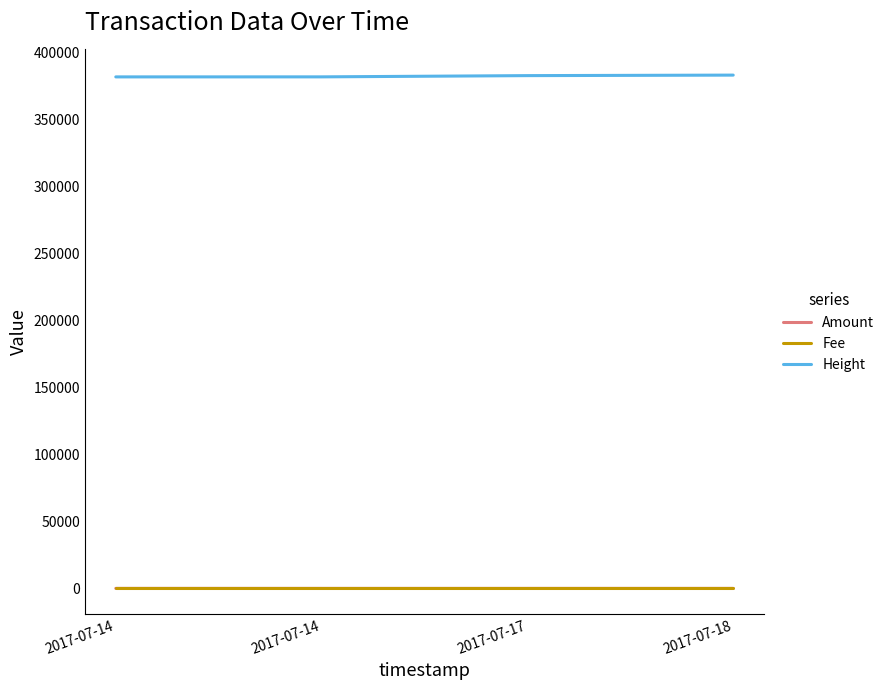

Count the number of data series in this chart.

3